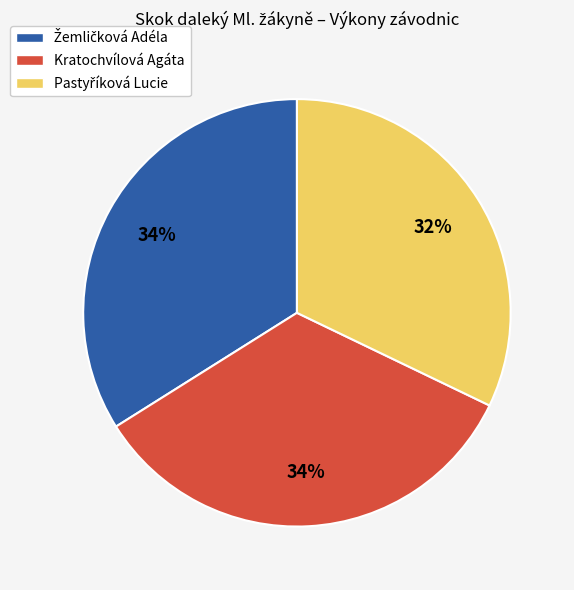

To the nearest percent, what is the average slice percentage?

33%